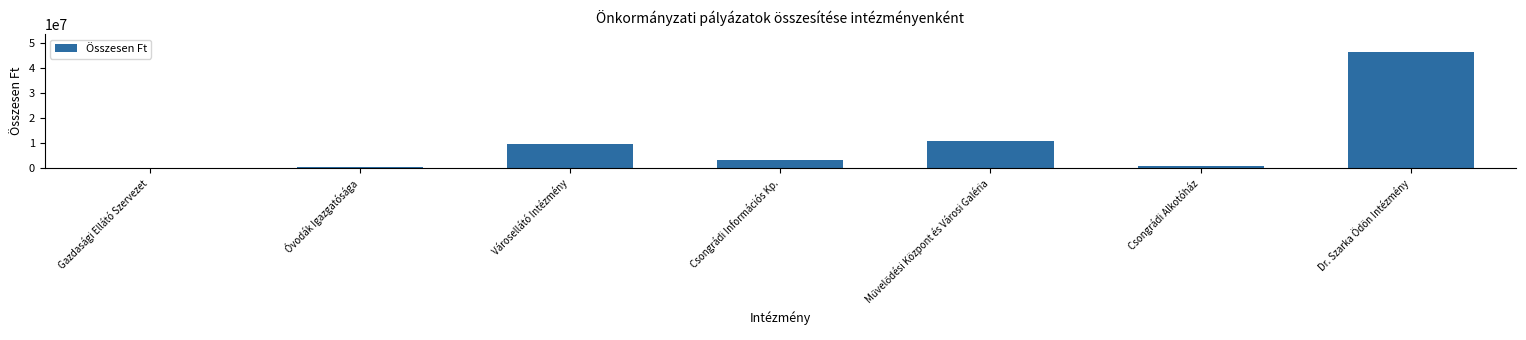

Are the bars horizontal?

No